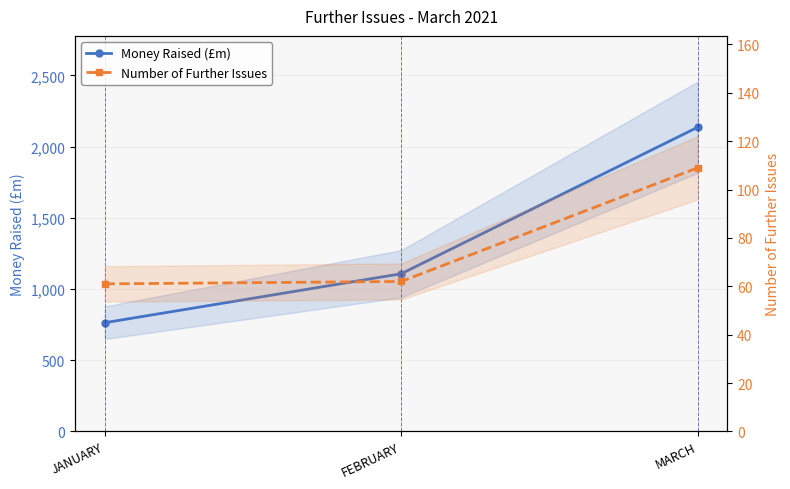

What is the label of the 1st point from the right?

MARCH